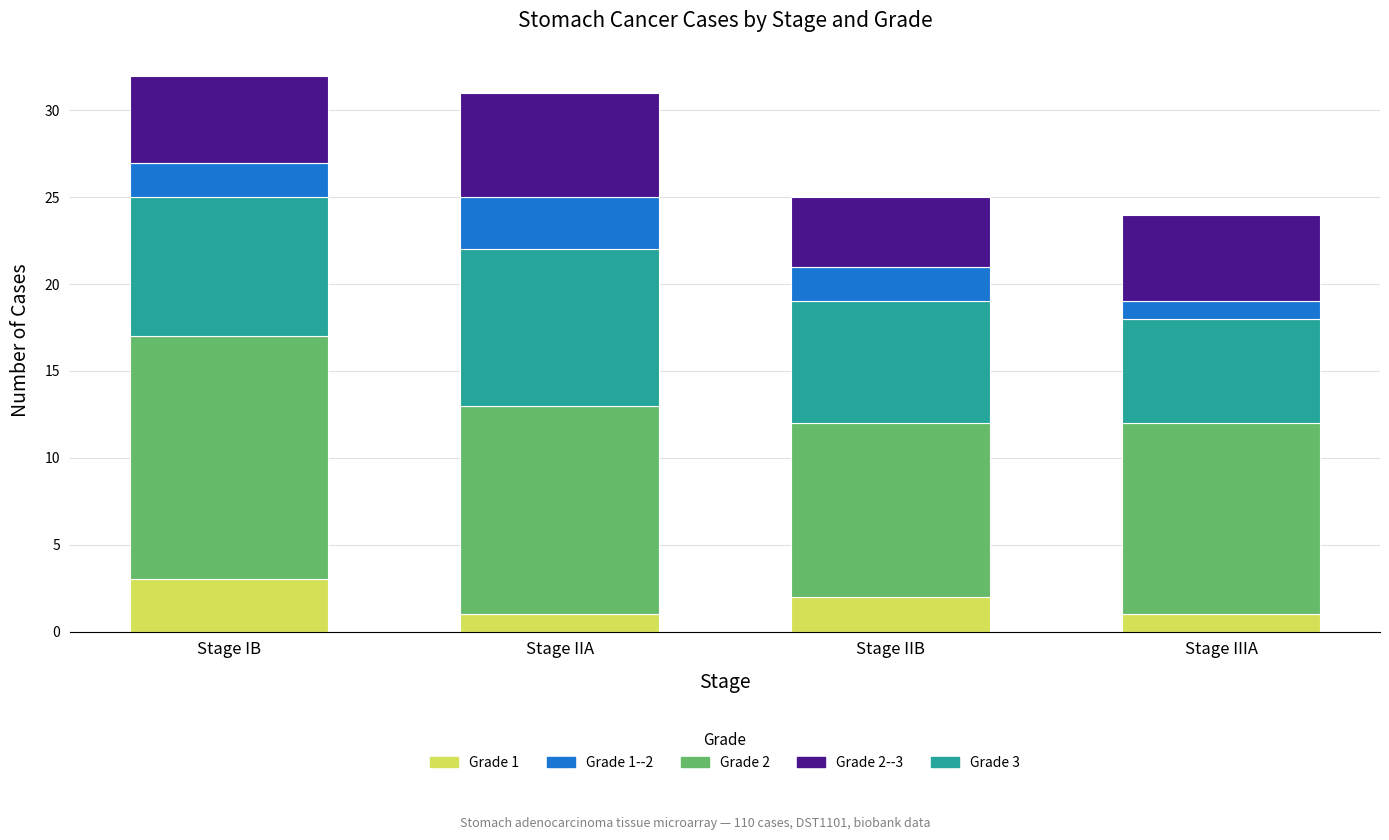

What are all the series names shown in the legend?

Grade 1, Grade 1--2, Grade 2, Grade 2--3, Grade 3